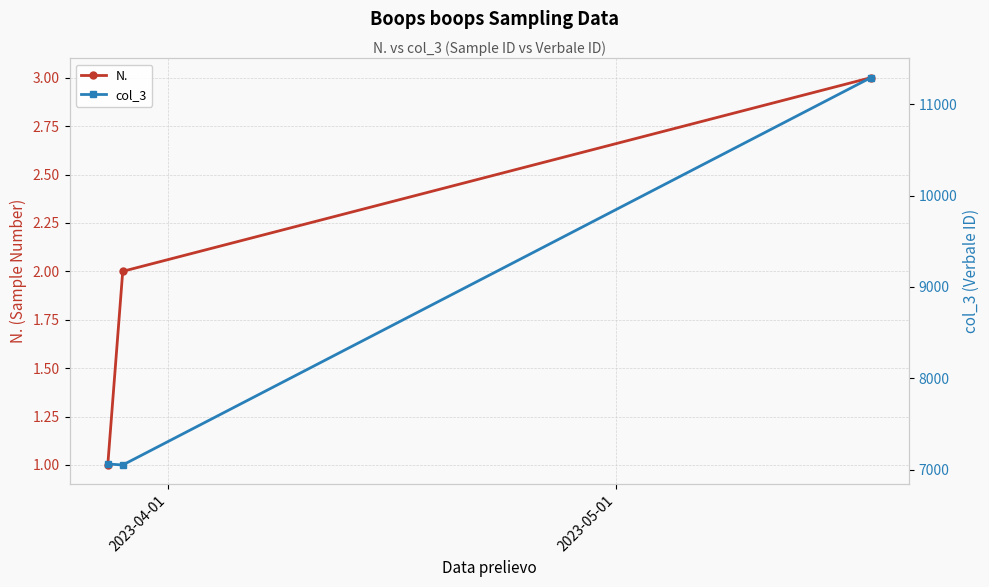

What is the maximum value for N.?

3